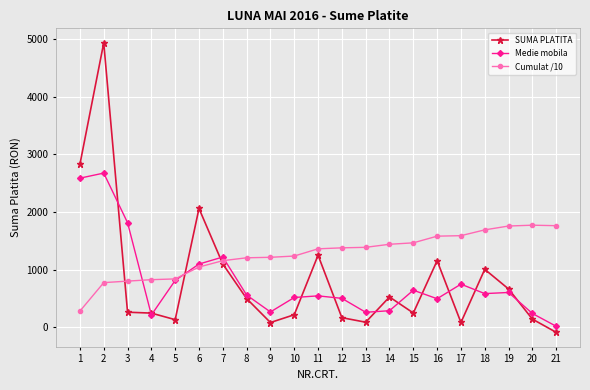

How many data points does each series have?

21